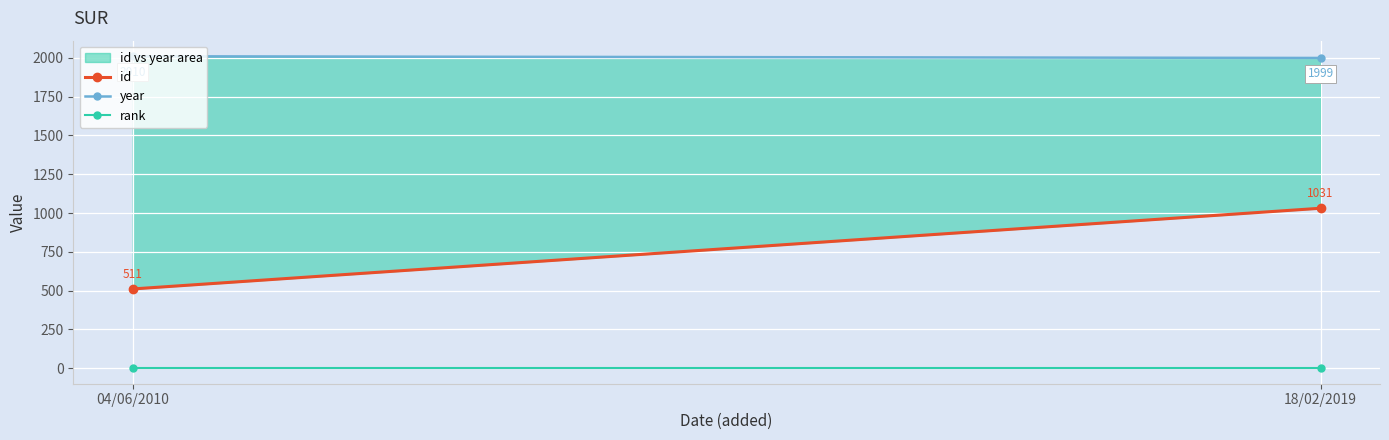

Count the id values in the range 511 to 1031.

2